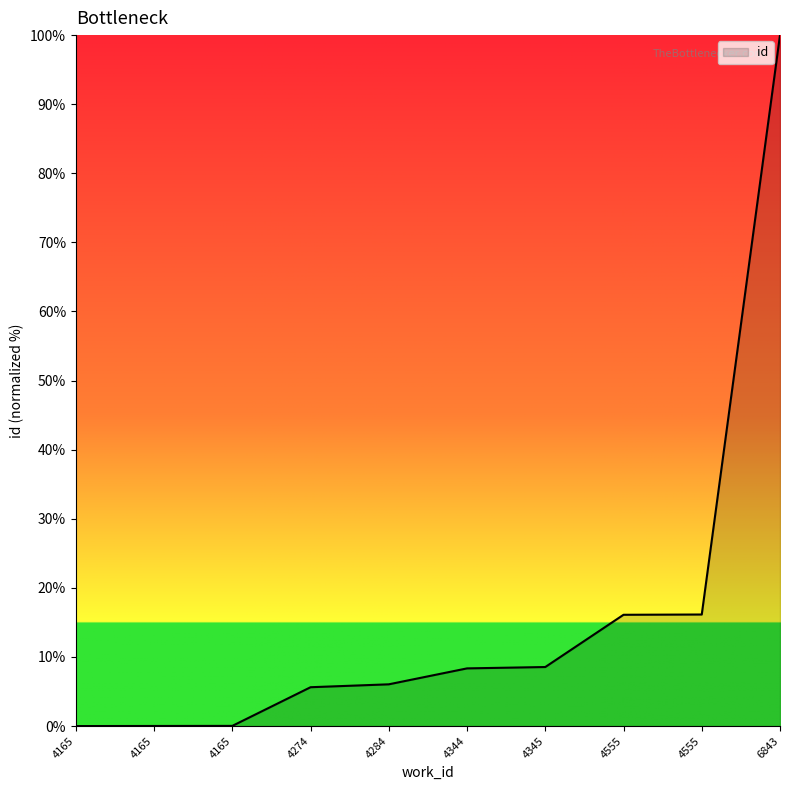

How many lines are shown in the chart?

1